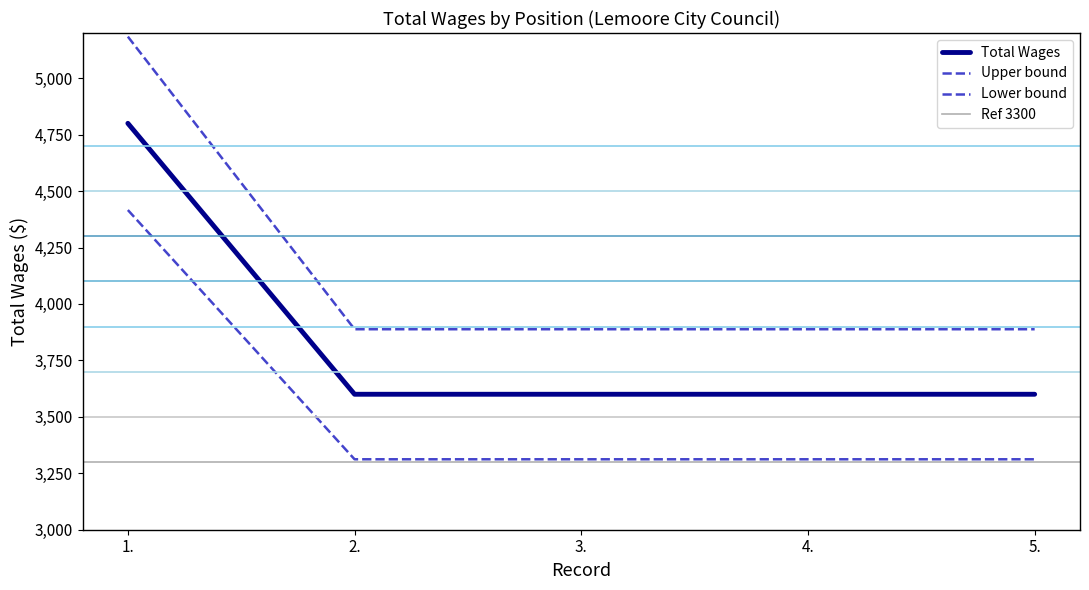

What is the label of the 5th point from the right?

1.